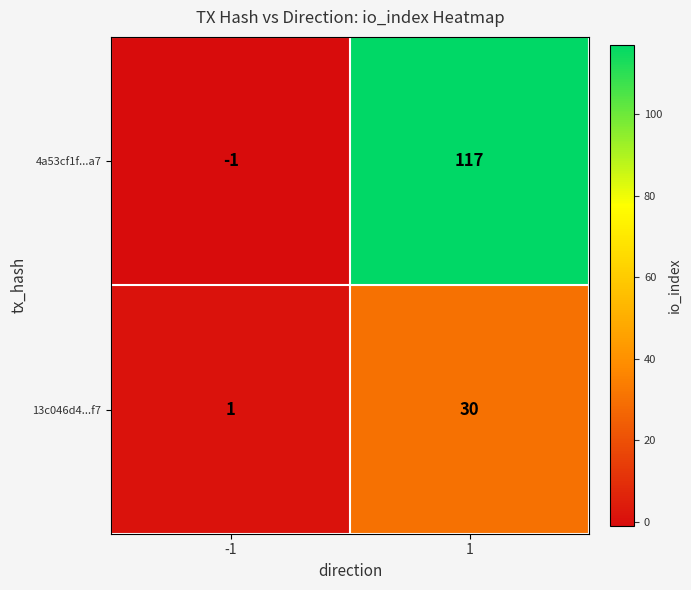

What is the average value of the 4a53cf1f...a7 series?

58